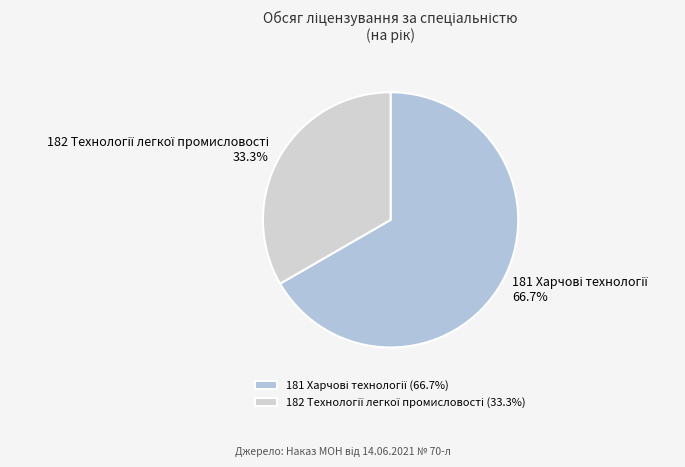

Does any single category account for the majority?

Yes